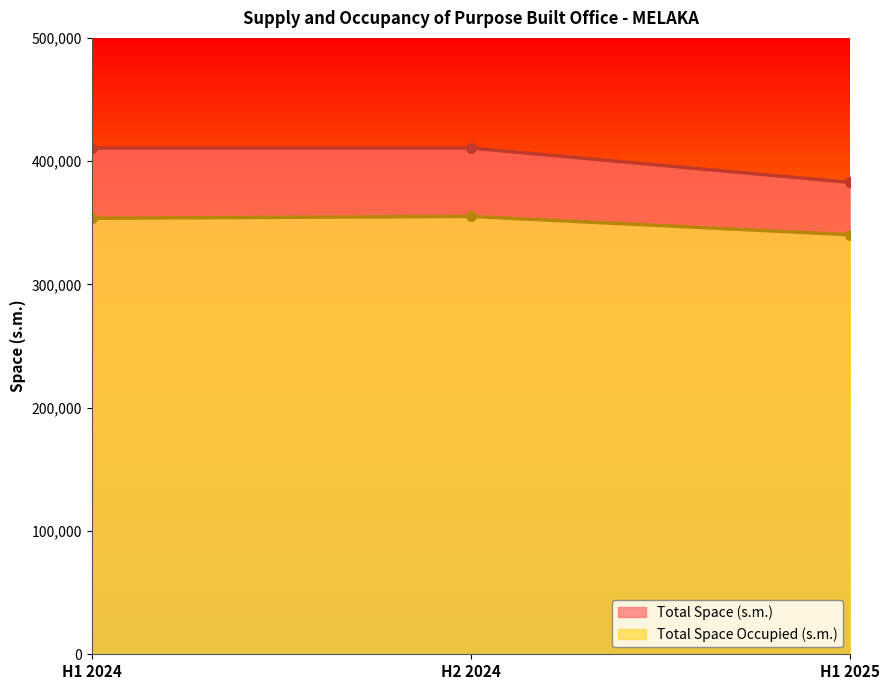

At how many categories does at least one series exceed 408010?

2